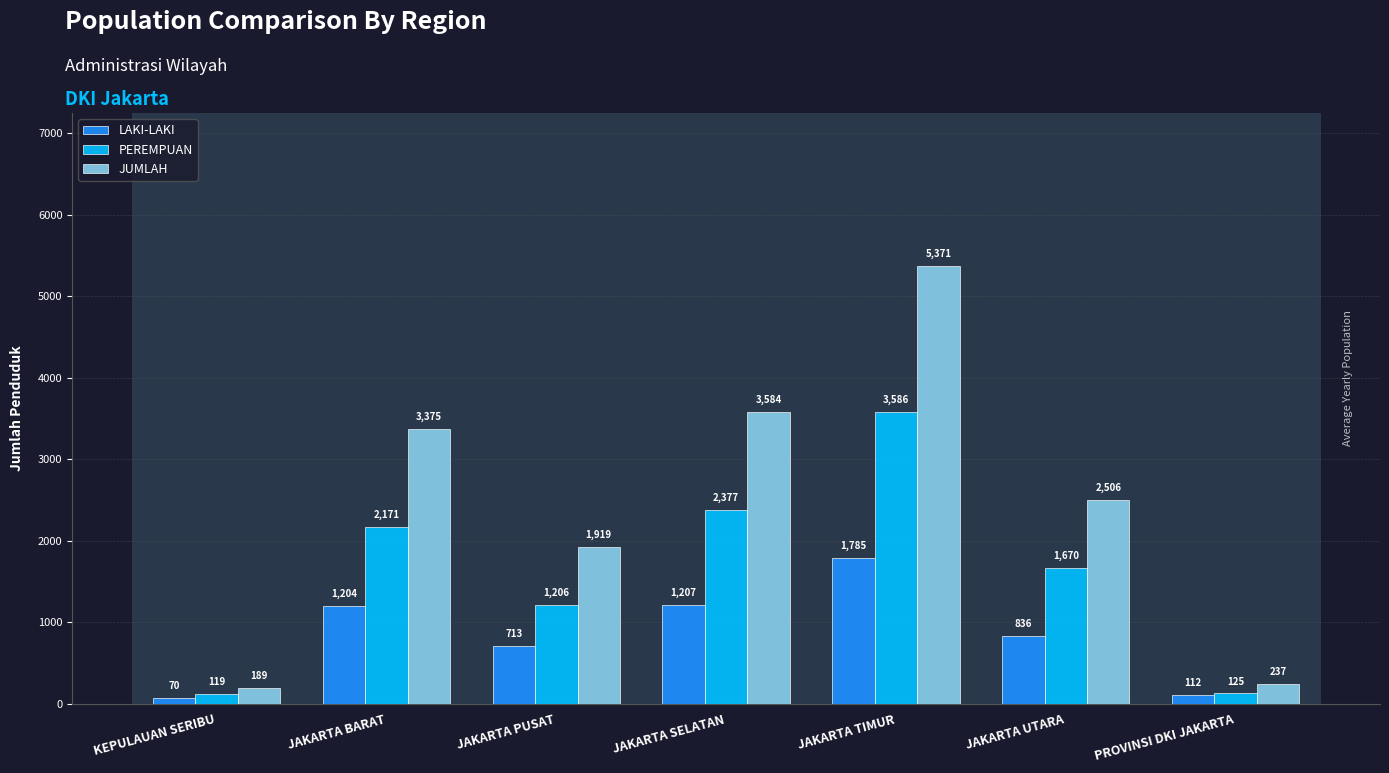

What is the spread (max minus min) of values at JAKARTA TIMUR?

3586